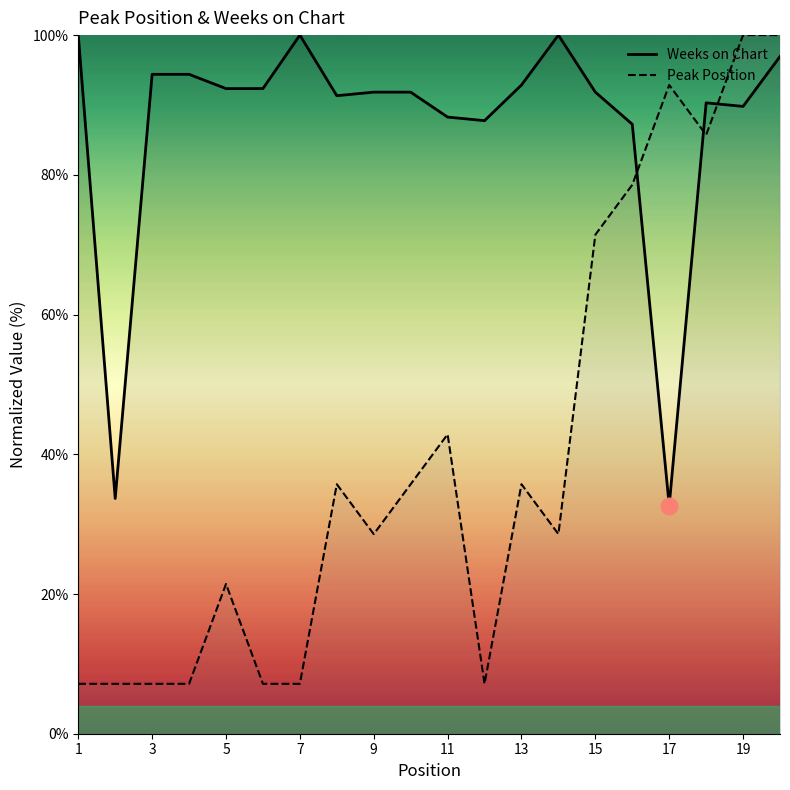

Which series has the largest total across all categories?

Weeks on Chart